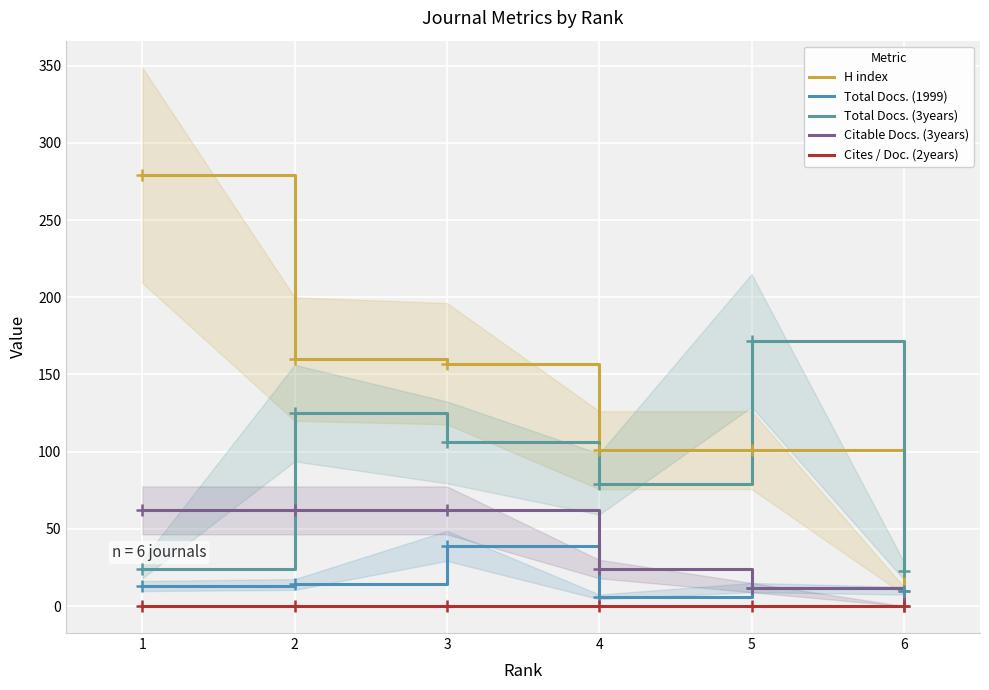

Reading right to left, what are all the values shown in this chart?

H index: 6=10	5=101	4=101	3=157	2=160	1=279
Total Docs. (1999): 6=10	5=12	4=6	3=39	2=14	1=13
Total Docs. (3years): 6=23	5=172	4=79	3=106	2=125	1=24
Citable Docs. (3years): 6=0	5=12	4=24	3=62	2=62	1=62
Cites / Doc. (2years): 6=0	5=0	4=0	3=0	2=0	1=0